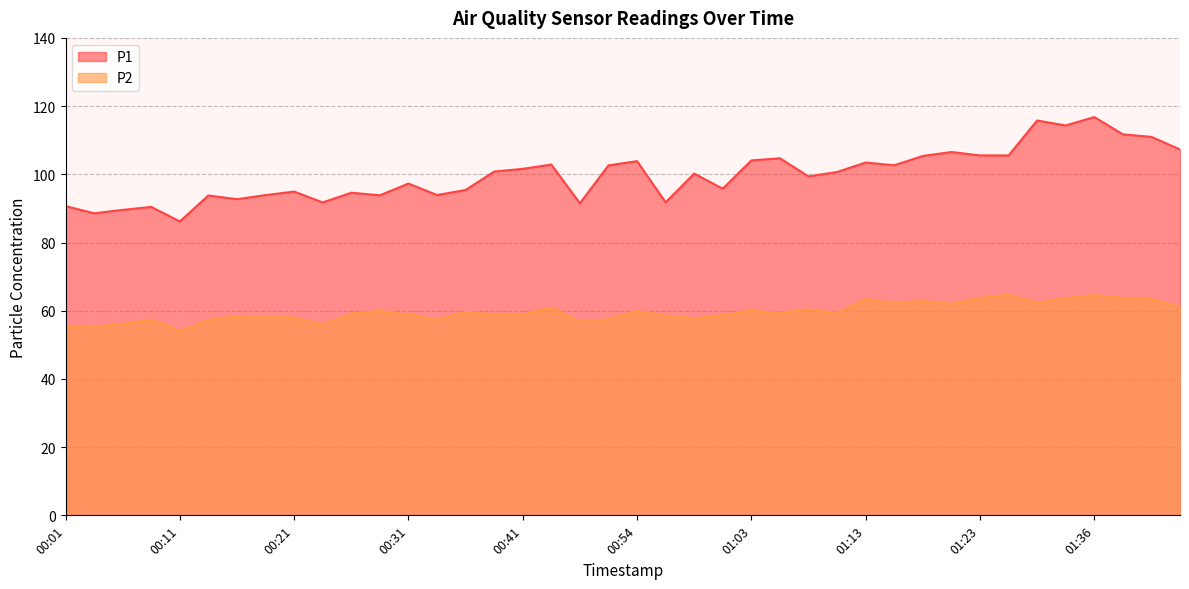

What is the value of the P1 point at the 17th from the left?

101.6